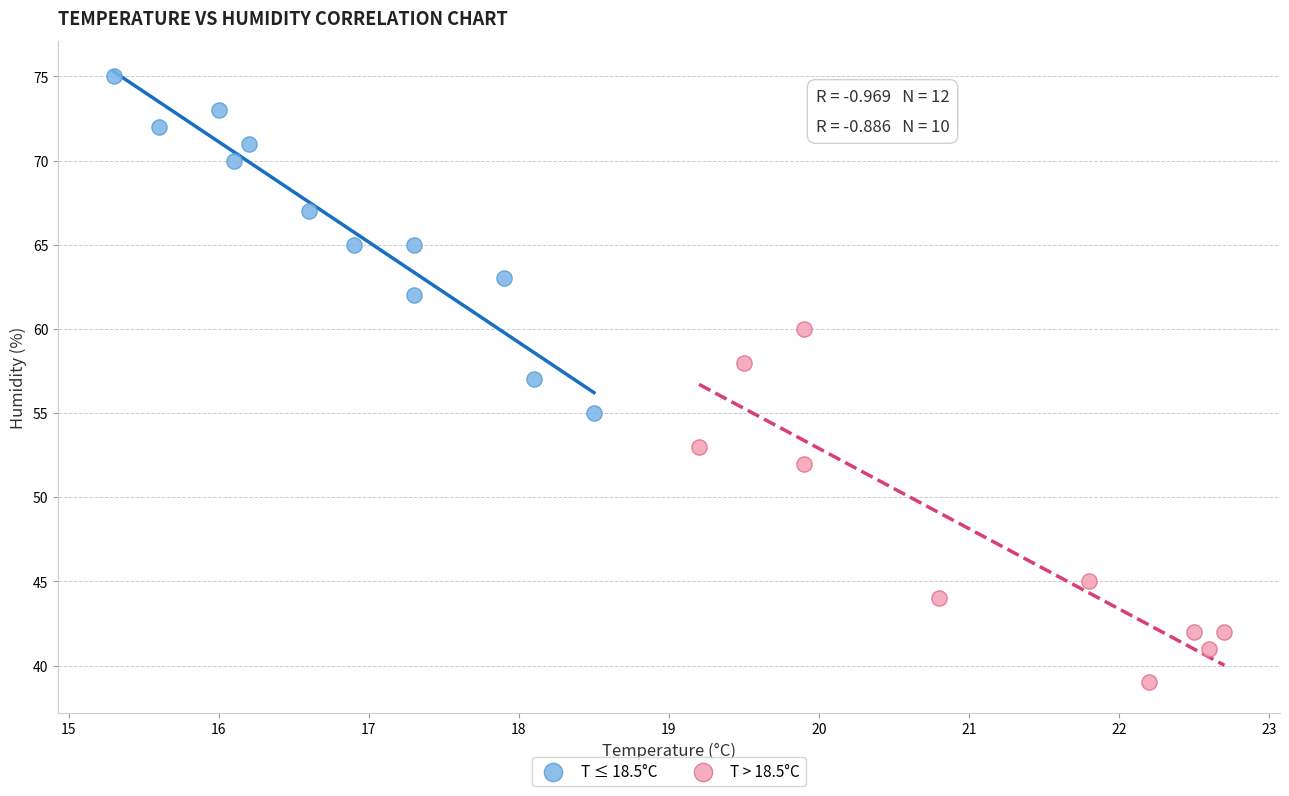

Which series reaches the maximum Y coordinate?

T ≤ 18.5°C